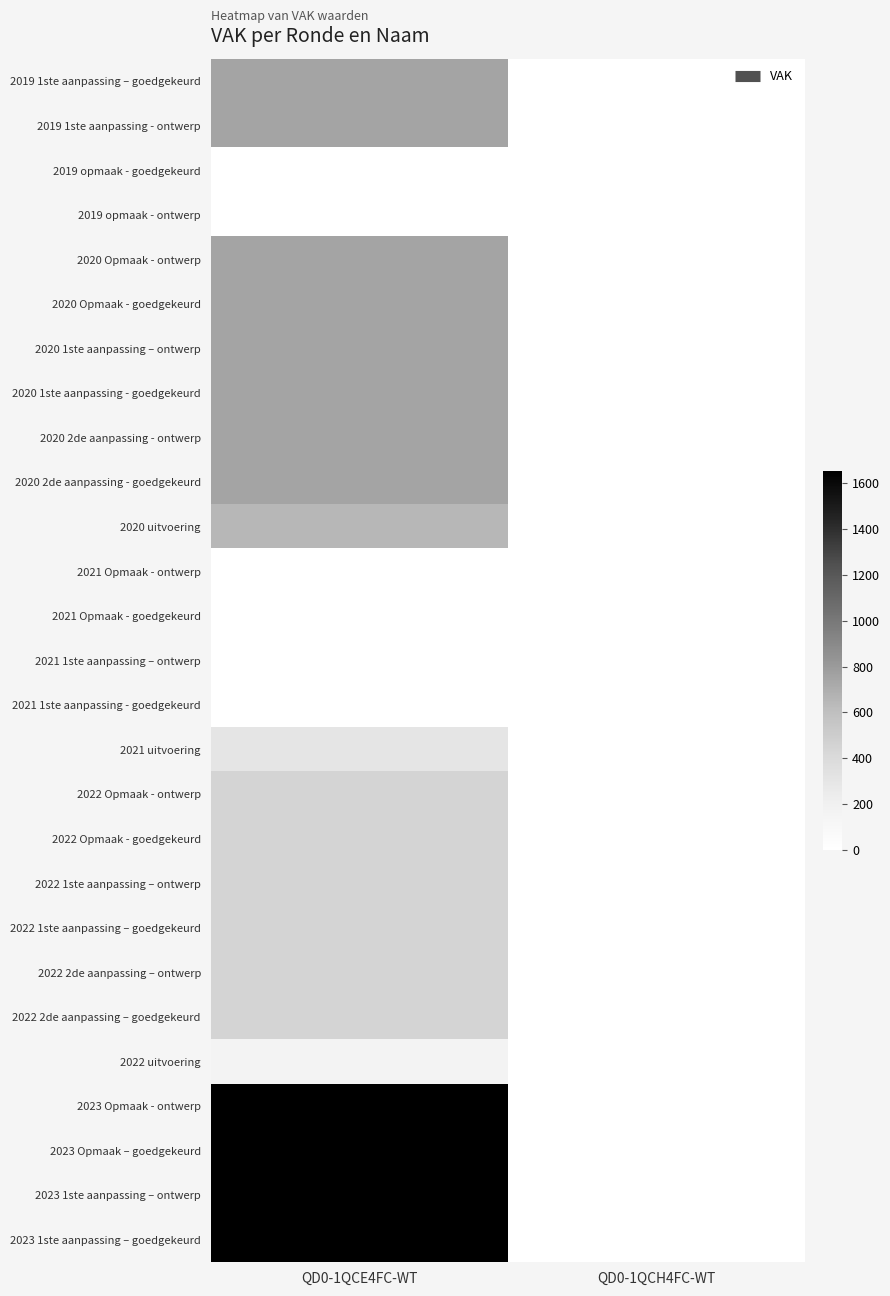

At how many categories does at least one series exceed 502?

1